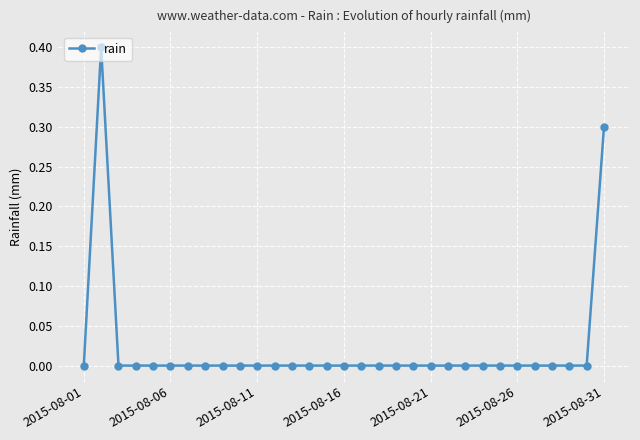

True or false: the data has more than 0 interior local peaks.

True